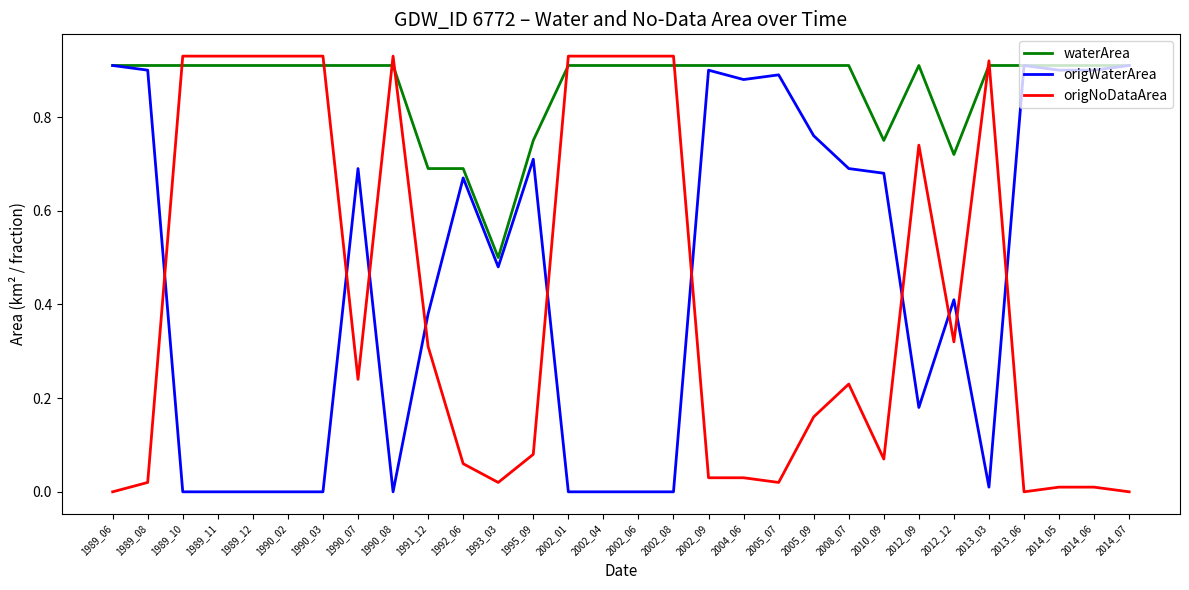

What is the sum of all origNoDataArea values?

12.6